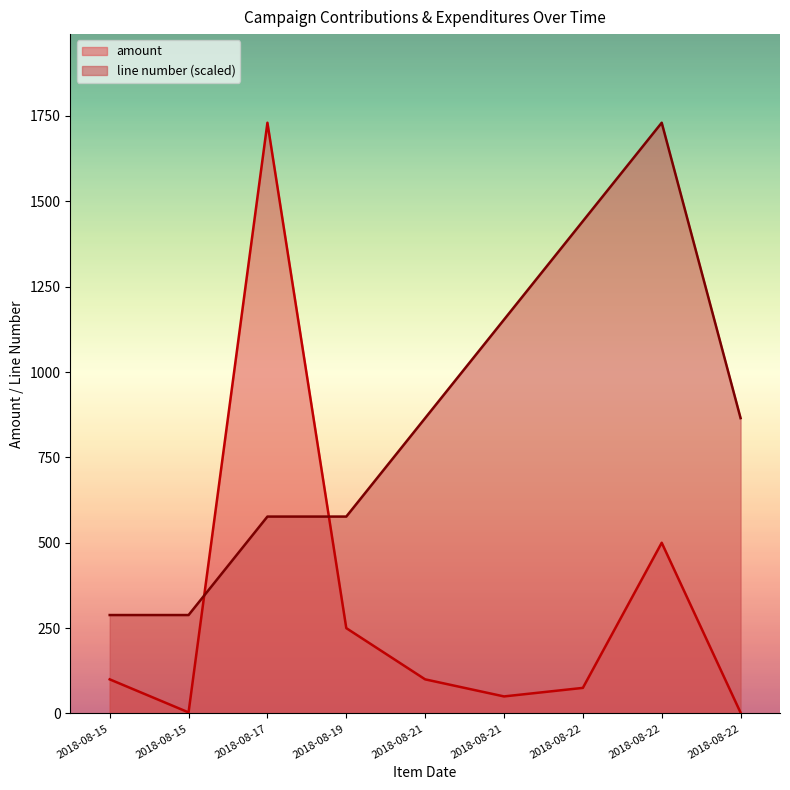

Rank the series at 2018-08-15 from lowest to highest value.

amount, line number